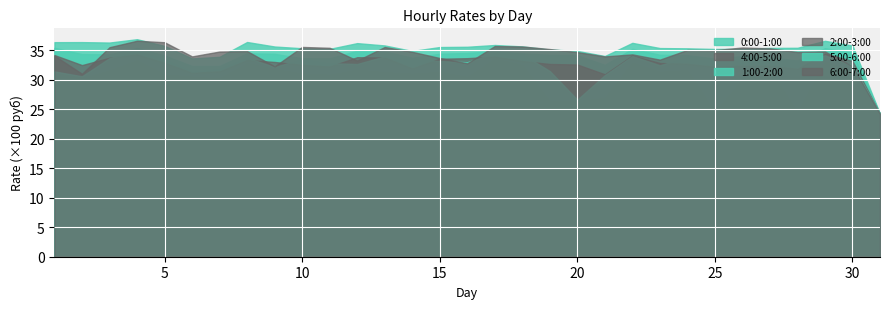

Rank the series by their maximum value, from lowest to highest.

4:00-5:00, 2:00-3:00, 5:00-6:00, 1:00-2:00, 6:00-7:00, 0:00-1:00